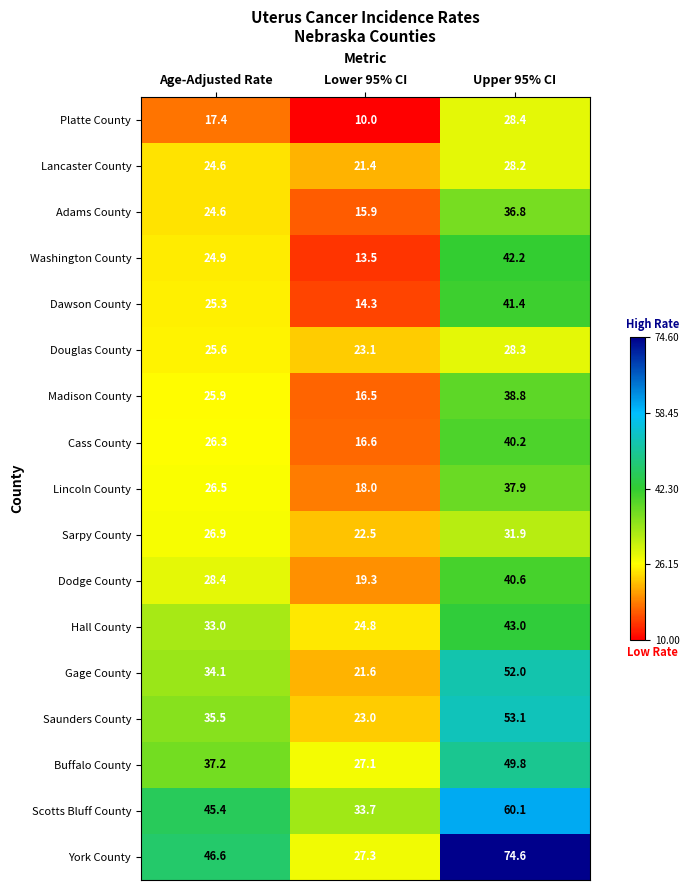

Where is Buffalo County nearest to the value 38?

Age-Adjusted Rate